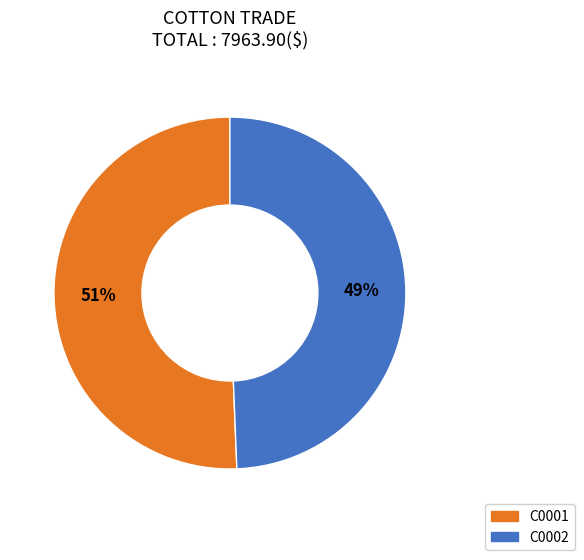

Is it true that C0001 is 42% of the pie?

False